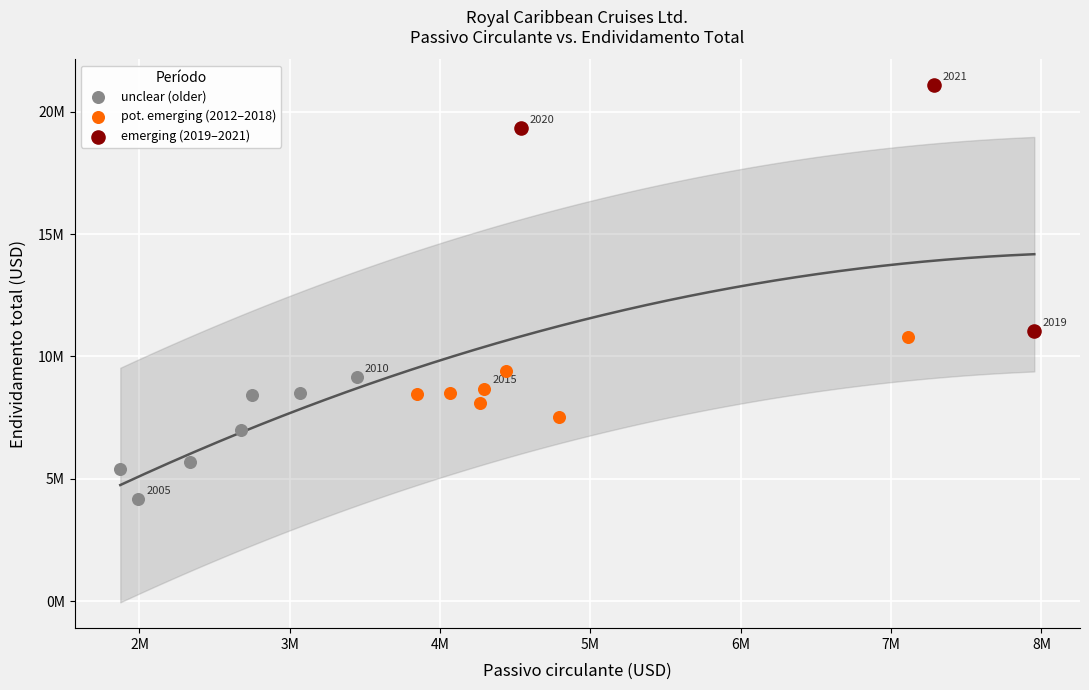

What are all the series names shown in the legend?

unclear (older), pot. emerging (2012–2018), emerging (2019–2021)